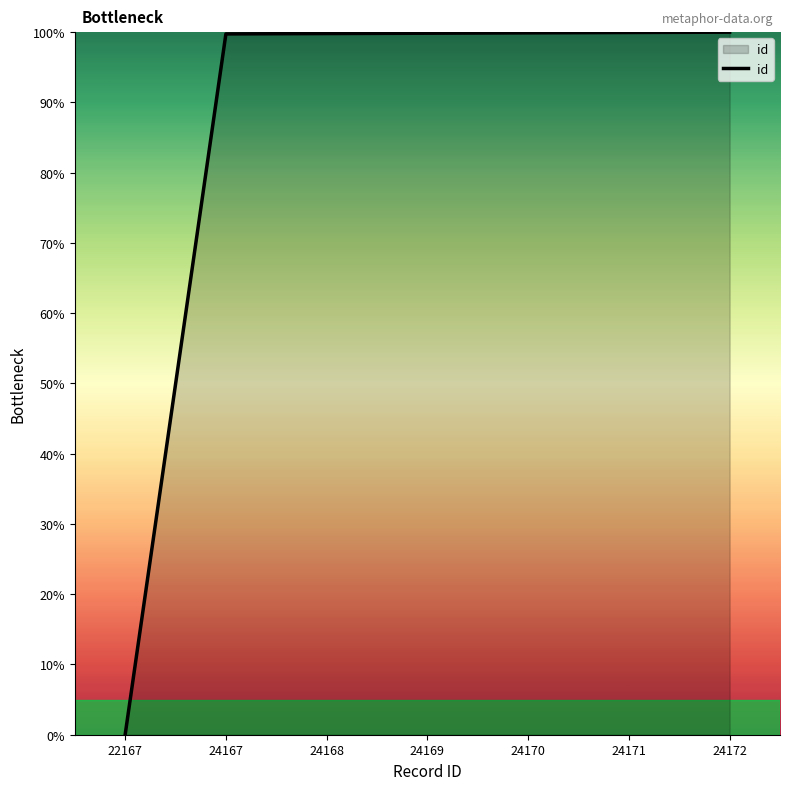

Is it true that the value at 24172 is 30.1?

False